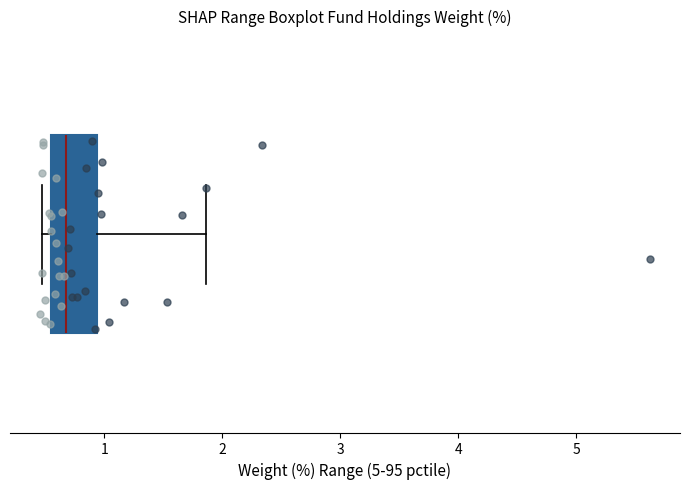

Where does the right whisker of the box end on the x-axis? The values are not printed on the chart, so give them approximately, as read against the axis.

1.9